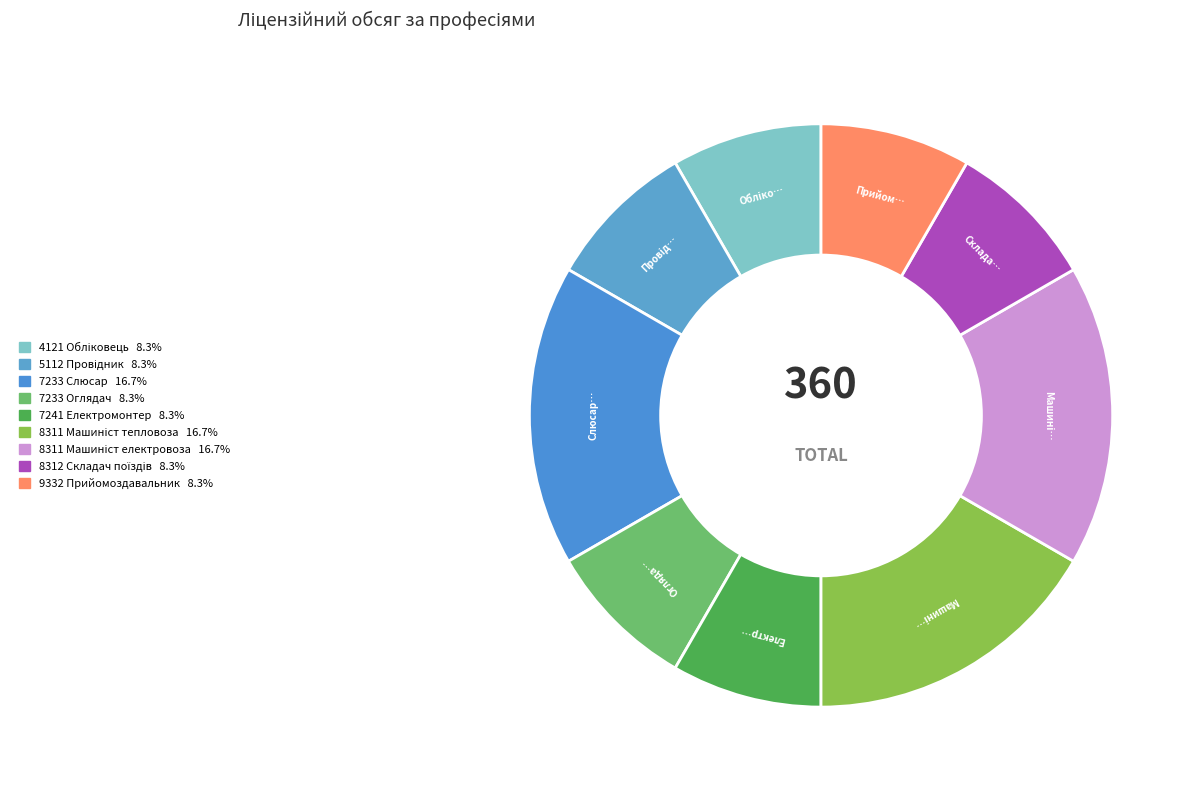

What is the total percentage of 7233 Слюсар and 9332 Прийомоздавальник?

25.0%